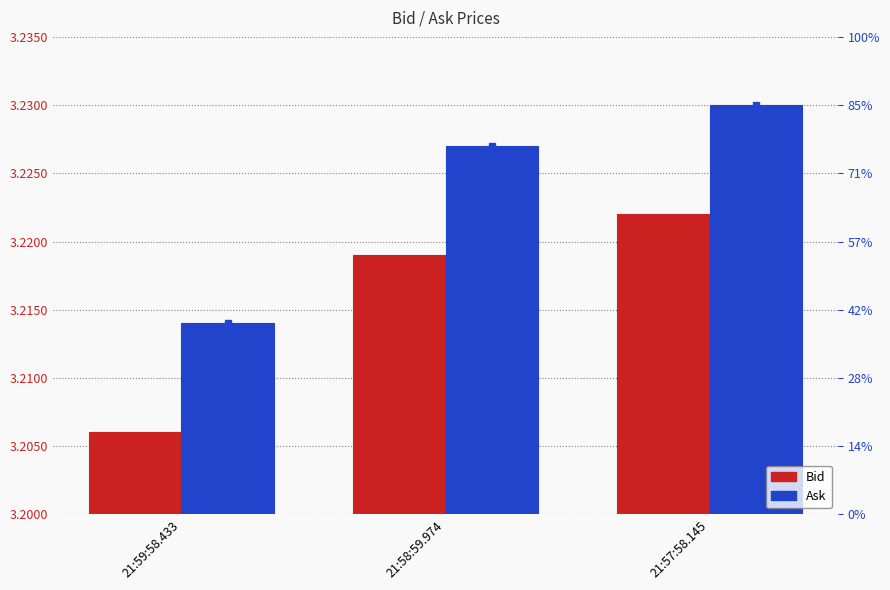

Is the value of Bid at 21:59:58.433 greater than the value of Ask at 21:57:58.145?

No